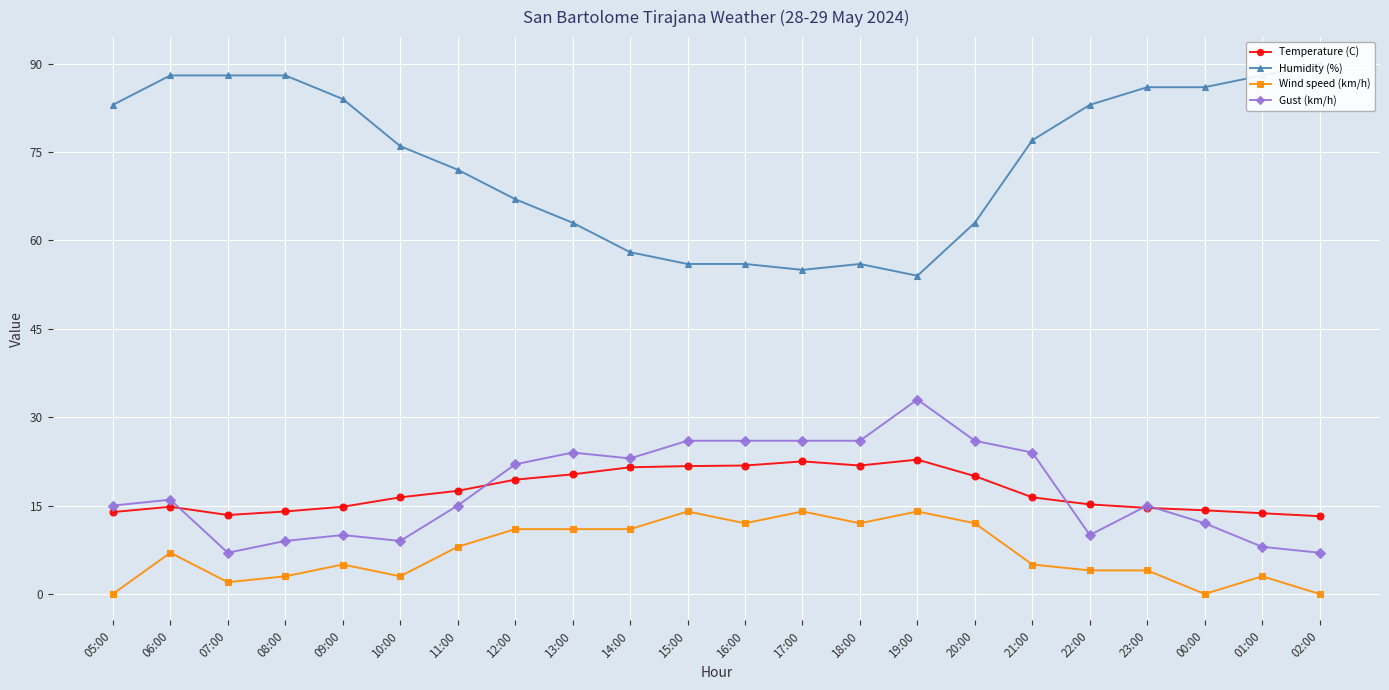

Count the number of data series in this chart.

4